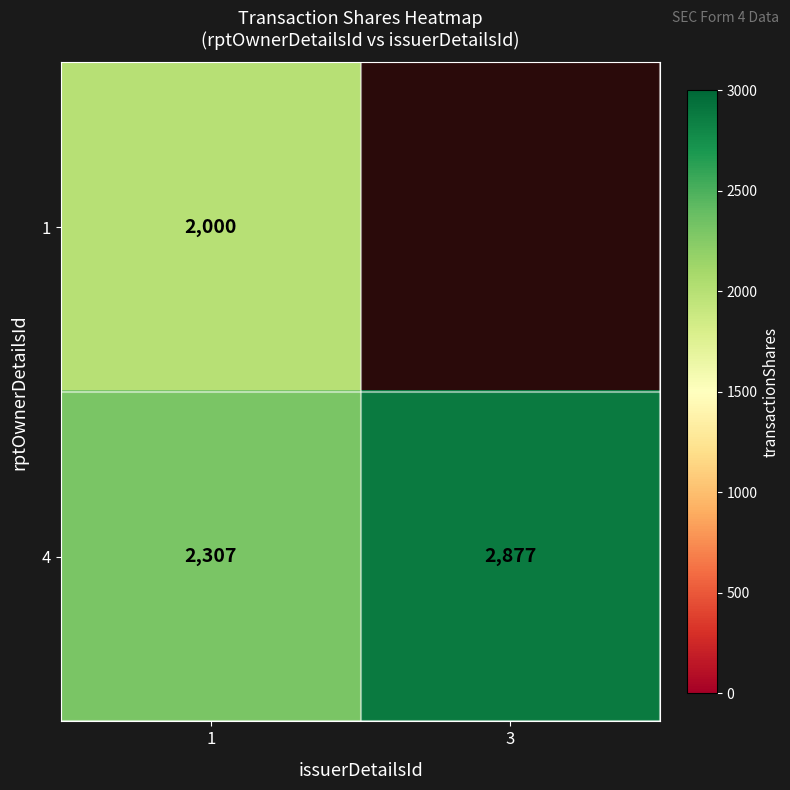

What is the total value across all series at 1?

4307